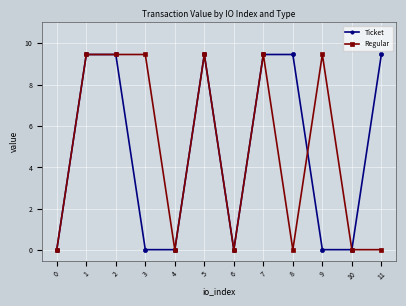

How many lines are shown in the chart?

2